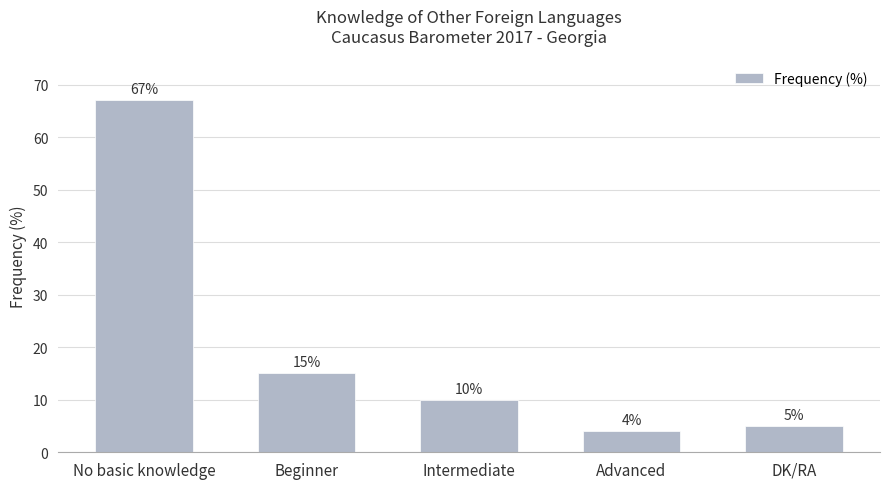

Which has a higher value, No basic knowledge or Intermediate?

No basic knowledge